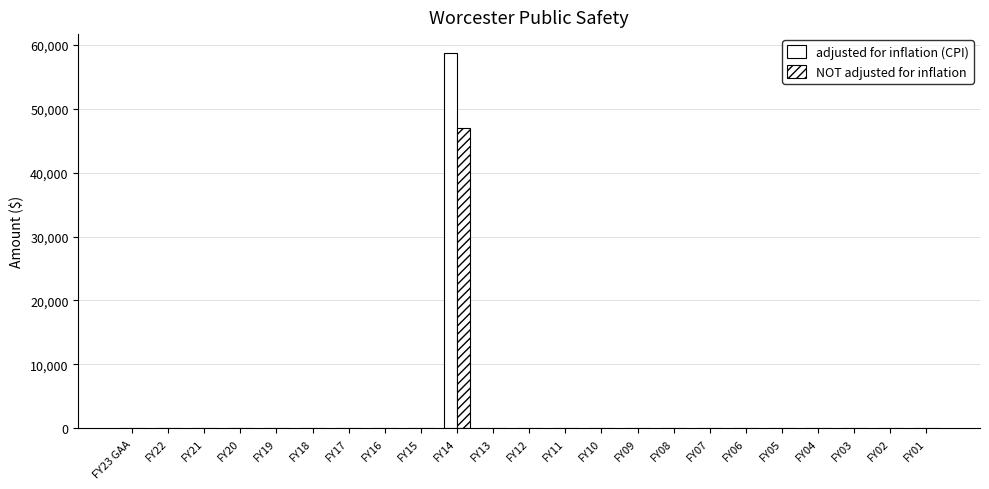

How many groups of bars are there?

23